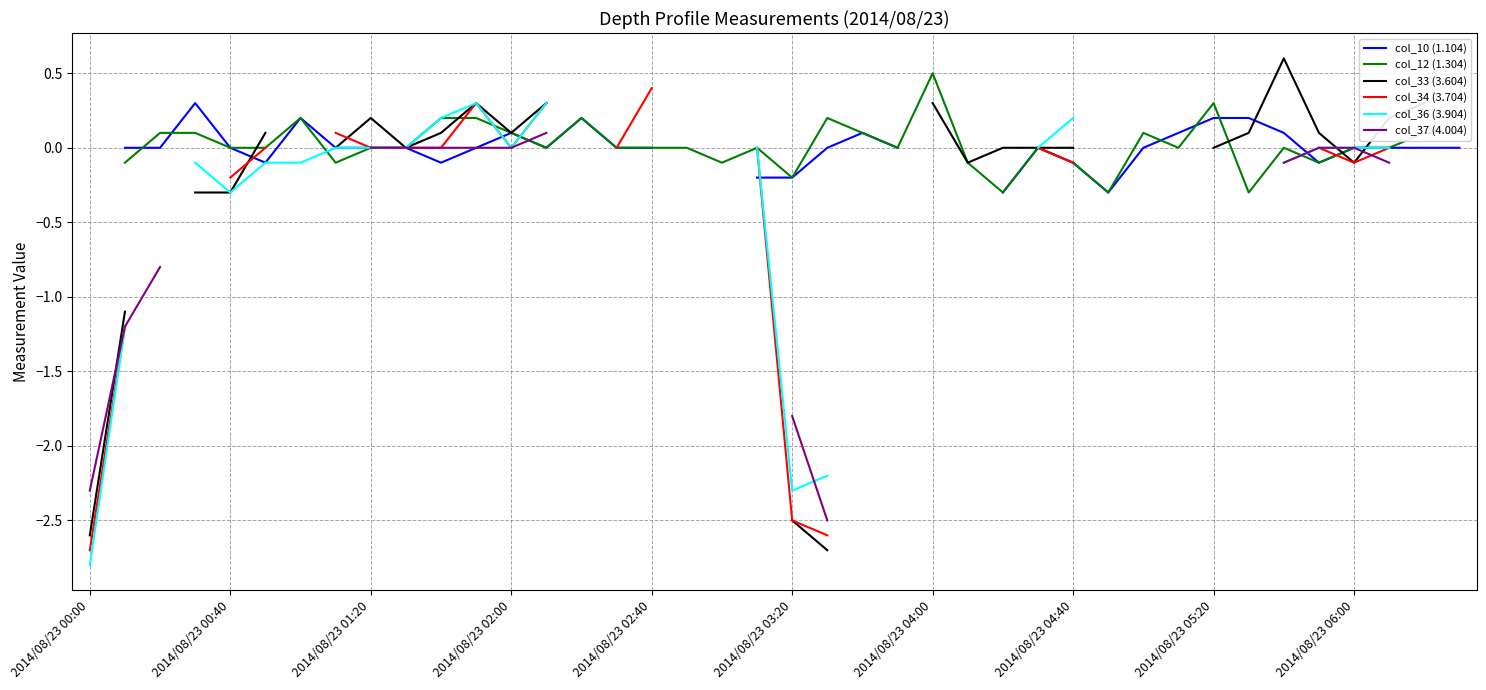

Is it true that col_10 (1.104) equals nan at 23?

False